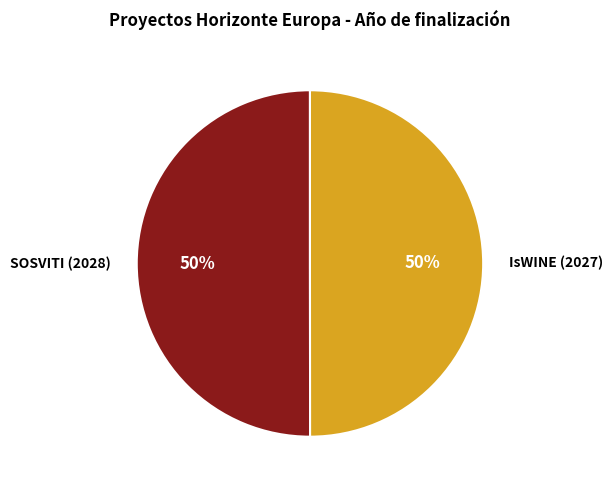

Do IsWINE (2027) and SOSVITI (2028) together represent more than half of the pie?

Yes